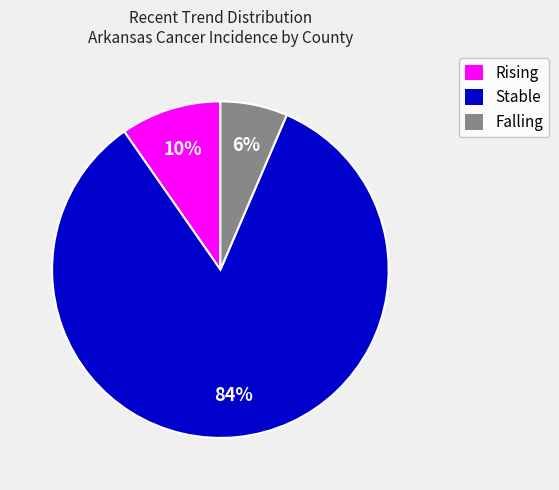

Rank the categories by value from lowest to highest.

Falling, Rising, Stable